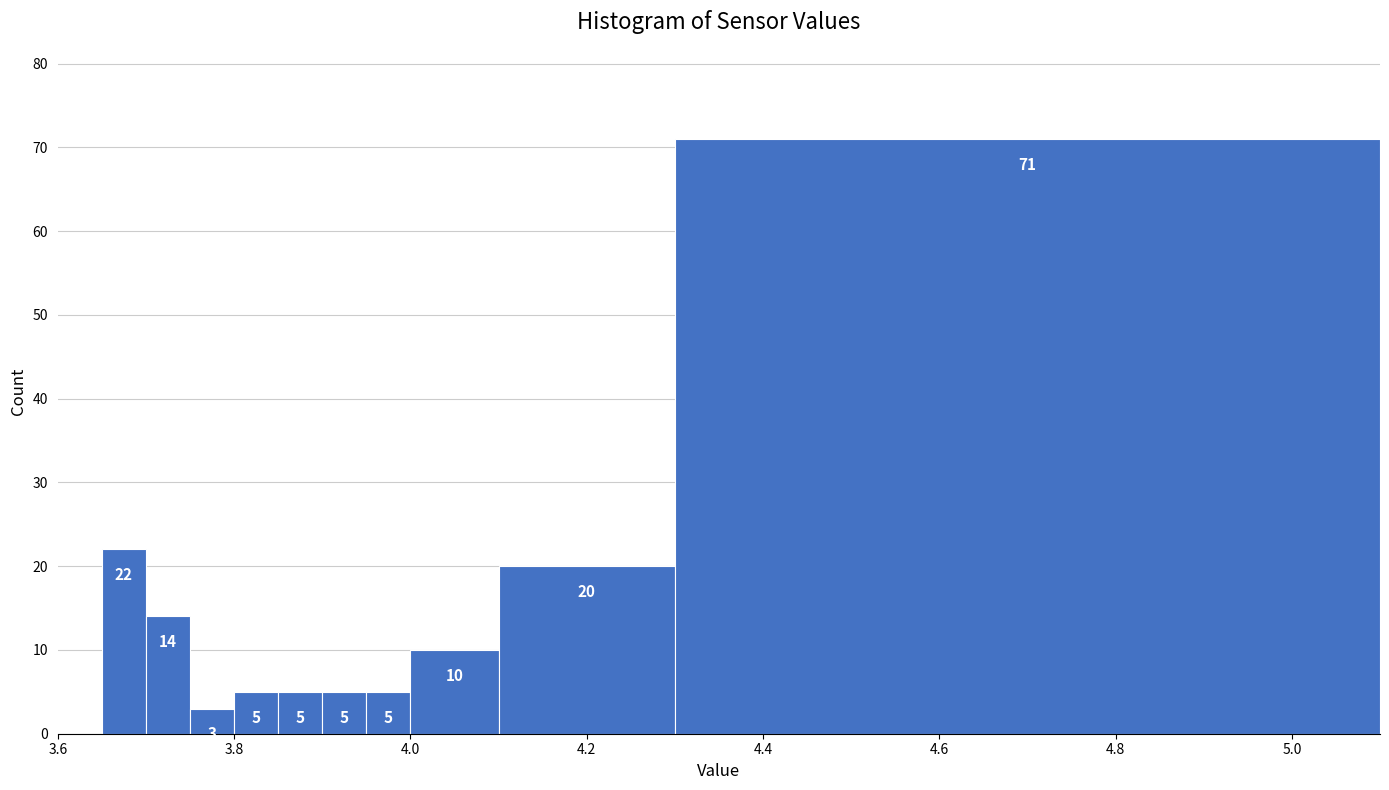

Around what value on the x-axis is the tallest bar? Give the approximate position of its centre, as read against the axis.

4.70